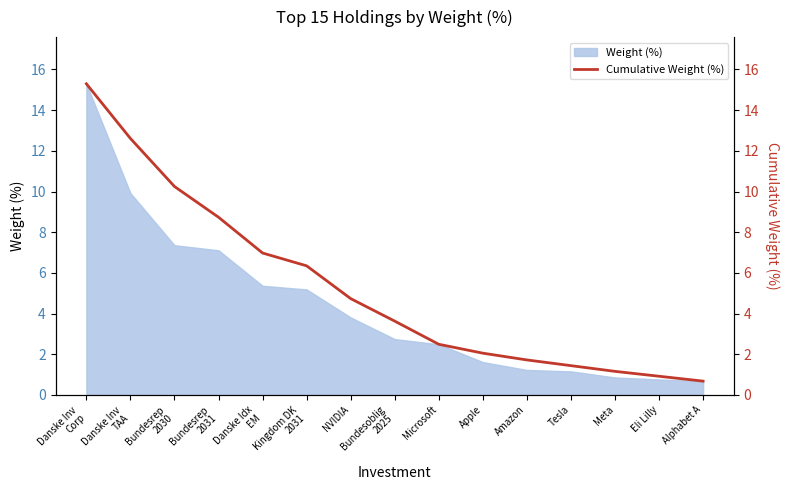

The chart shows a value of 1.2 at Meta. True or false?

True